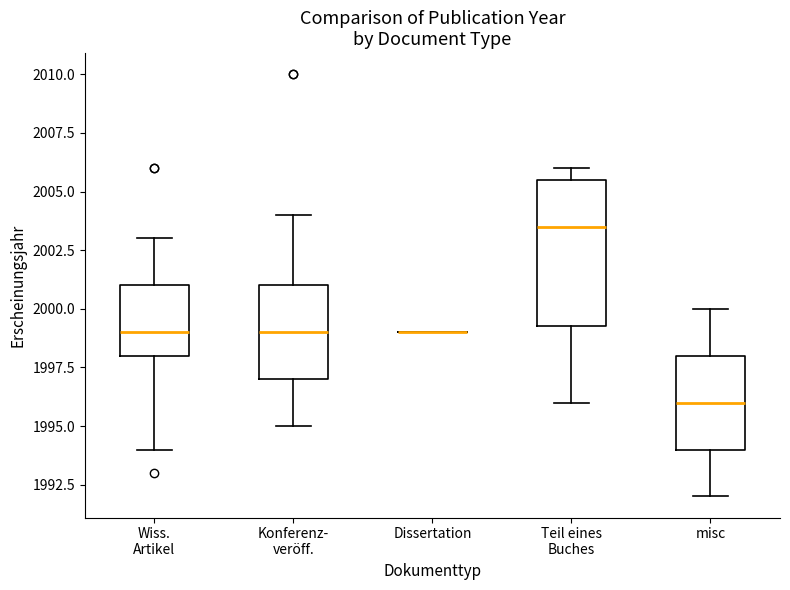

Reading left to right, read every box against the y-axis: the position of its median line, the range the box covers, and the ends of its whiskers. The values are not printed on the chart, so give them approximately, as read against the axis.

Wiss. Artikel: median 1999.0, box 1998.0 to 2001.0, whiskers 1994.0 to 2003.0
Konferenz- veröff.: median 1999.0, box 1997.0 to 2001.0, whiskers 1995.0 to 2004.0
Dissertation: box collapsed to a line at 1999.0, whiskers 1999.0 to 1999.0
Teil eines Buches: median 2003.5, box 1999.5 to 2005.5, whiskers 1996.0 to 2006.0
misc: median 1996.0, box 1994.0 to 1998.0, whiskers 1992.0 to 2000.0